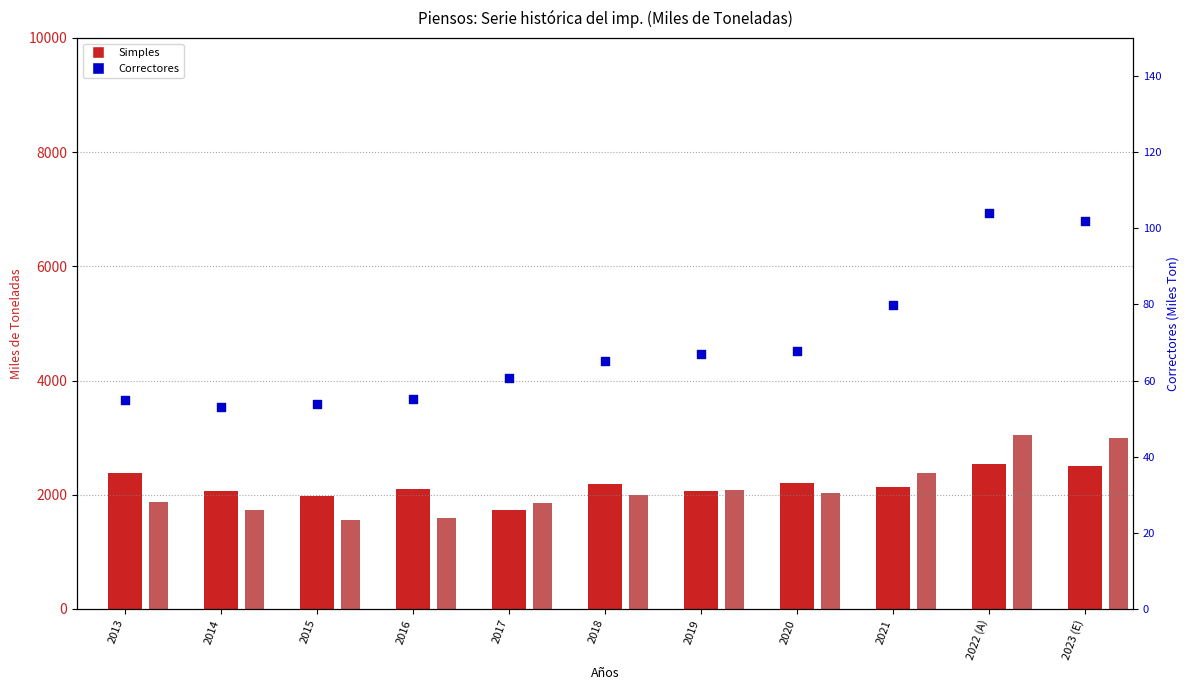

Approximately how many times larger is the value at 2022 (A) compared to 2016?

1.9